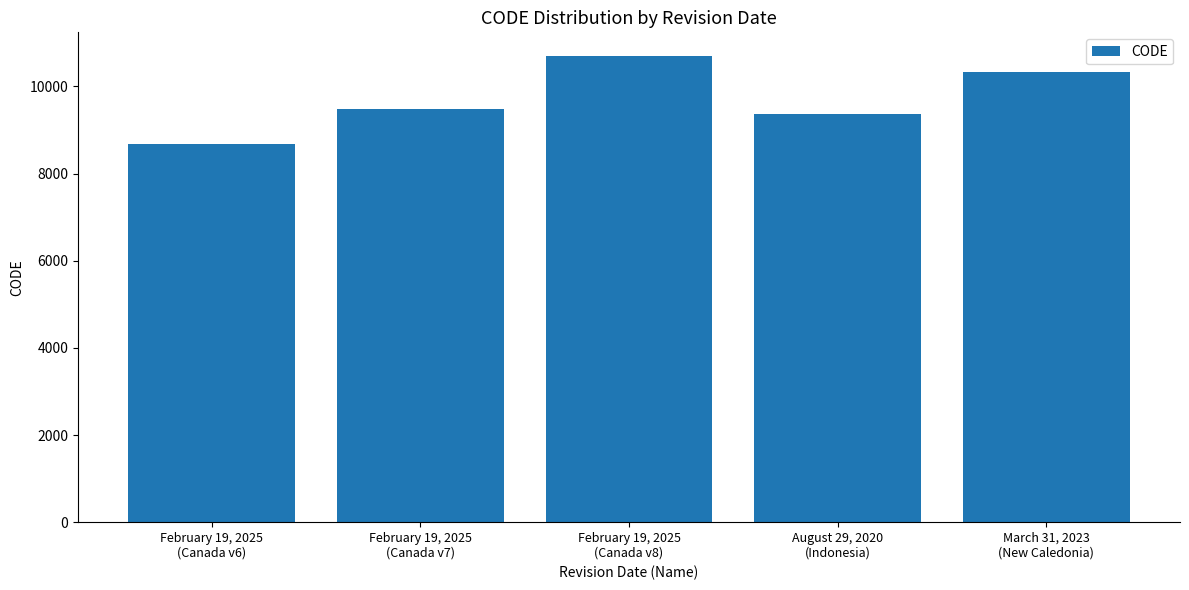

The chart shows a value of 4990 at February 19, 2025
(Canada v7). True or false?

False